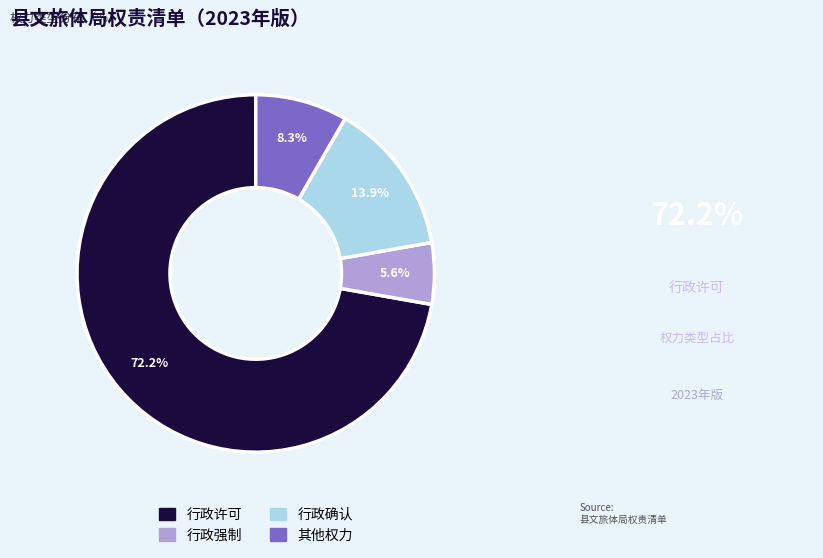

Is it true that 其他权力 is 18% of the pie?

False